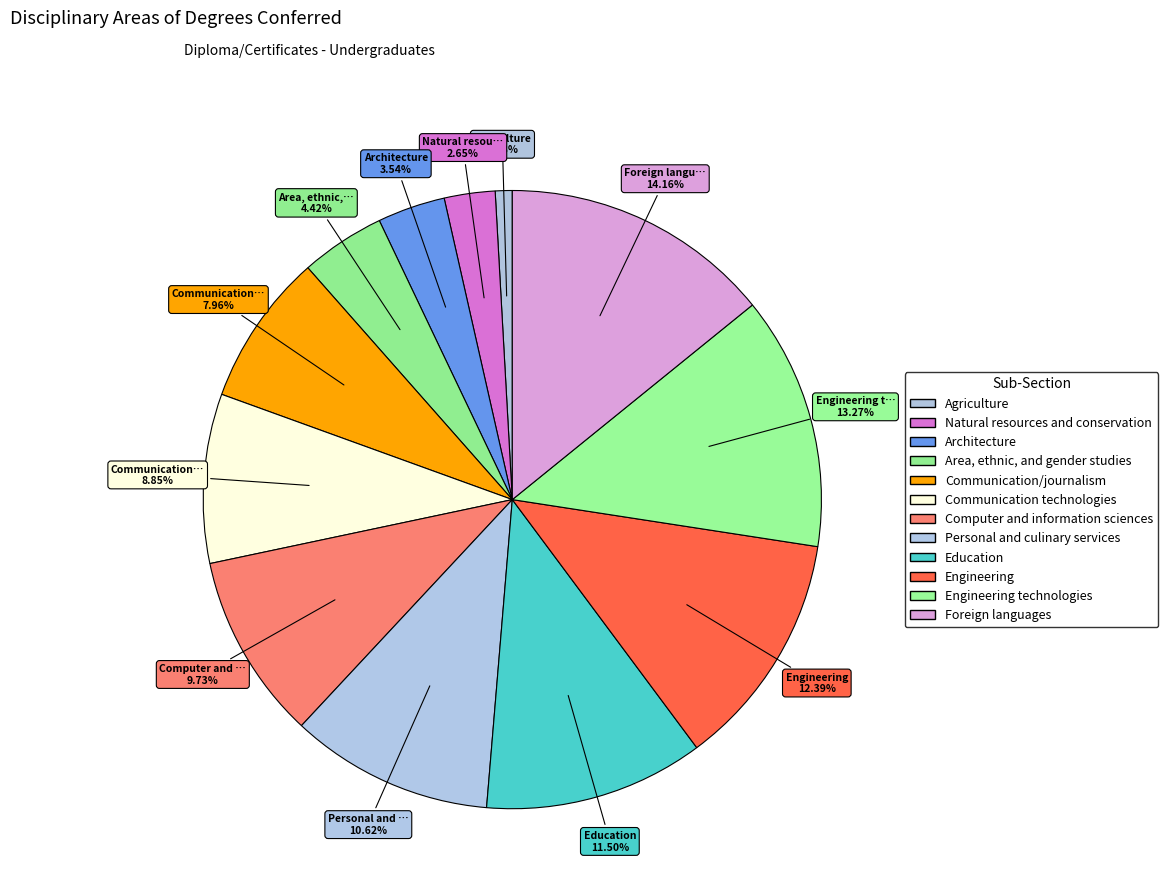

How many slices are in this pie chart?

12